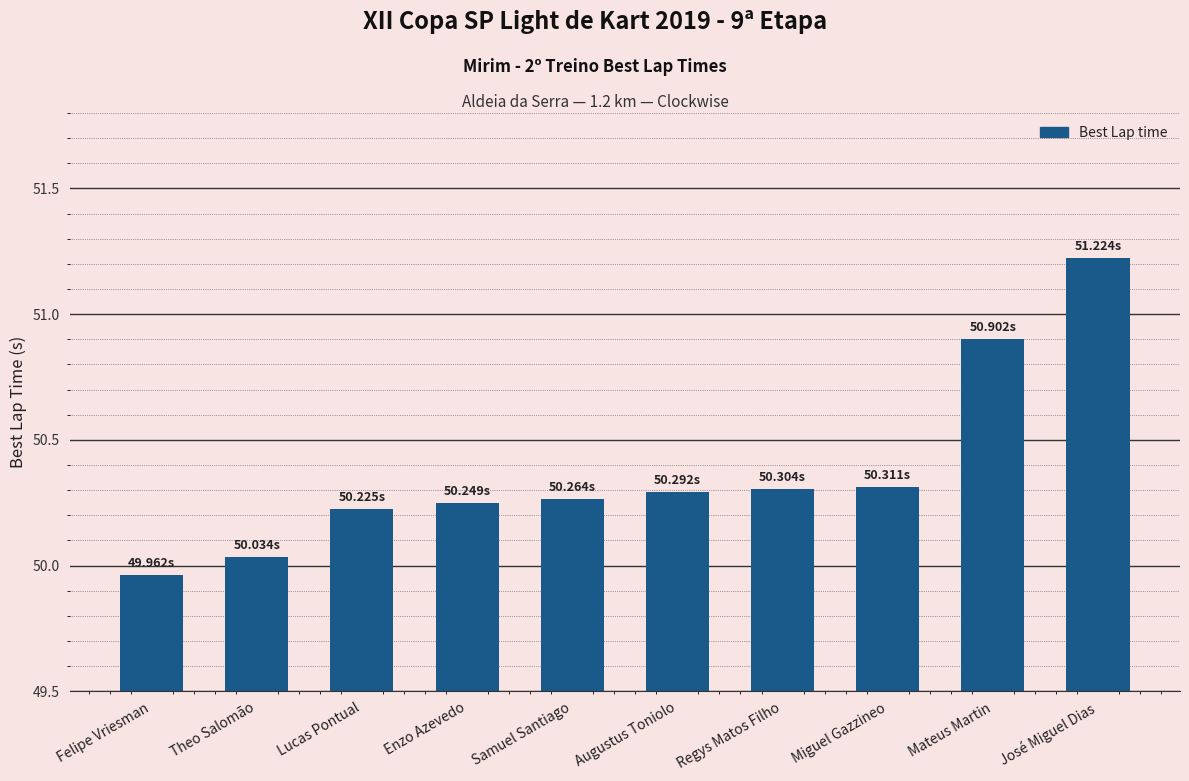

What is the sum of all values?

503.8